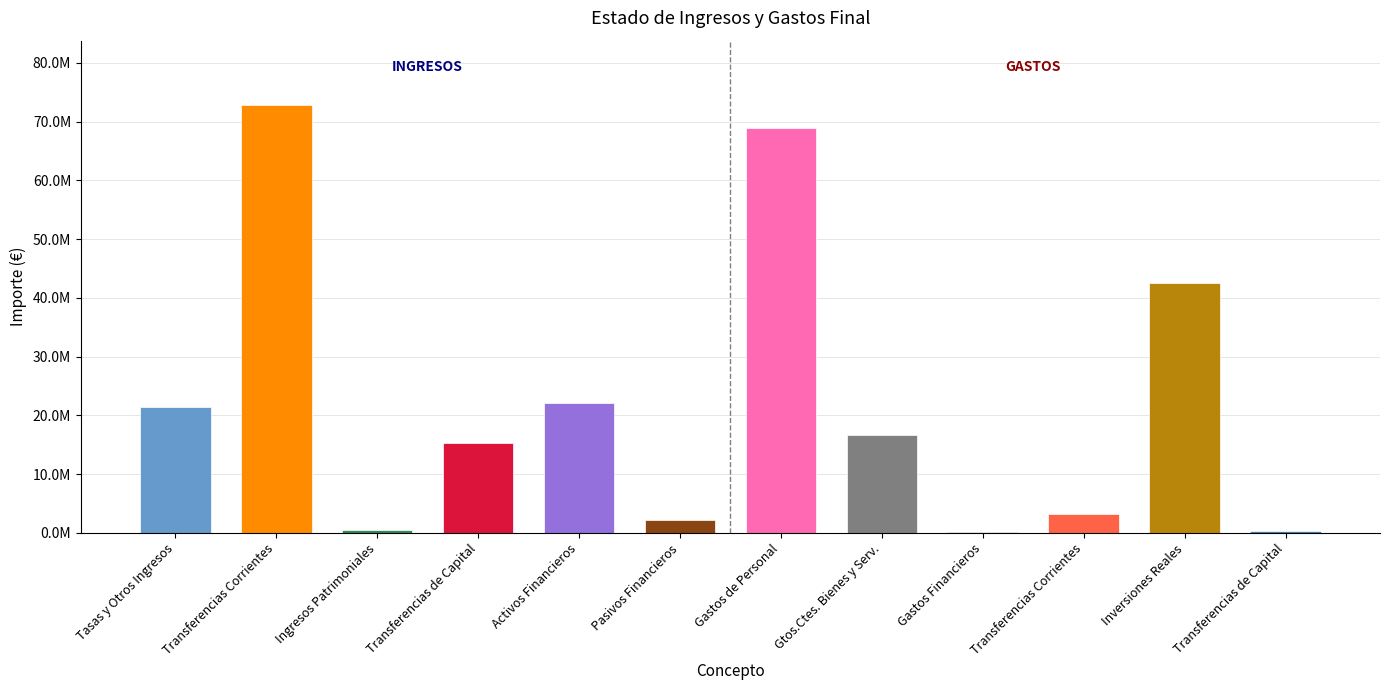

Reading left to right, transcribe all the data shown in this chart.

Ingresos: Cap. 3=21478205	Cap. 4=72852926	Cap. 5 / Cap. 2=540000	Cap. 7=15239070	Cap. 8 / Cap. 6=22074265	Cap. 9=2159045
Gastos: Cap. 3=68935860	Cap. 4=16631364	Cap. 5 / Cap. 2=63806	Cap. 7=3121912	Cap. 8 / Cap. 6=42474827	Cap. 9=326510